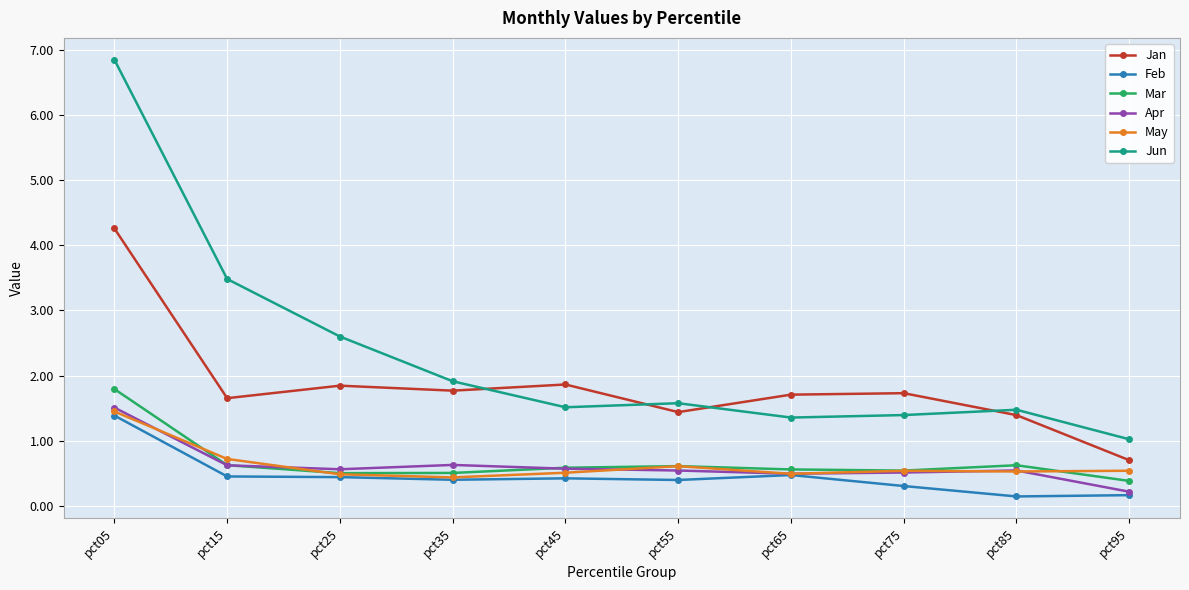

True or false: Jan has more than 0 interior local peaks.

True